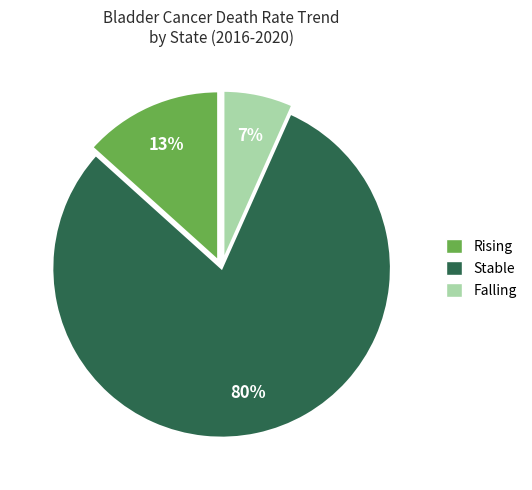

To the nearest percent, what is the average slice percentage?

33%